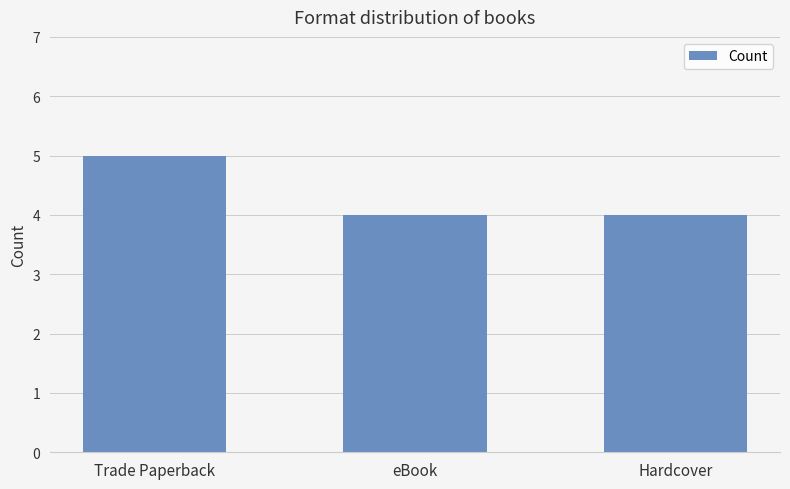

What is the average value?

4